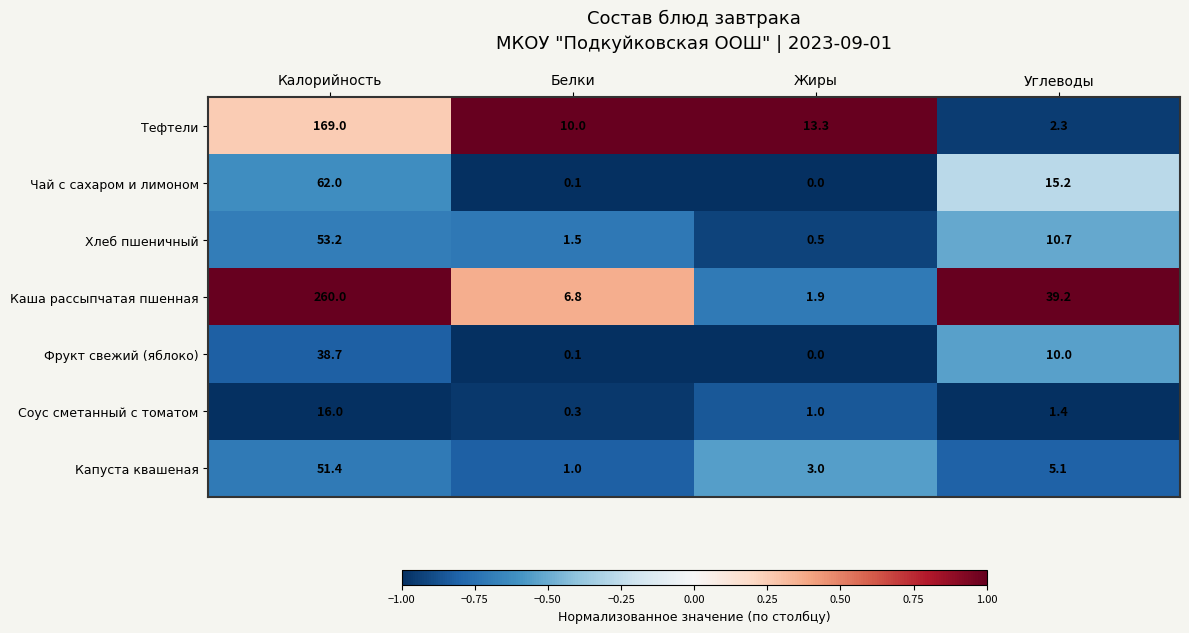

What is the difference between the second highest and minimum values in the Фрукт свежий (яблоко) series?

10.0